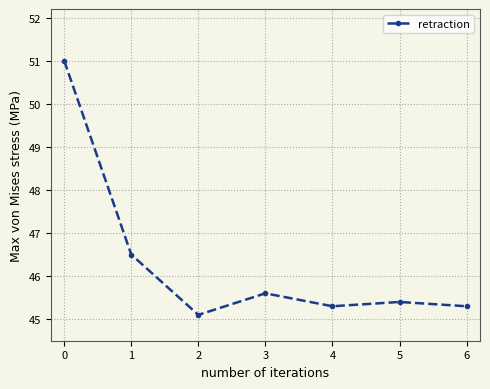

What is the value of the 3rd point from the left?

45.1